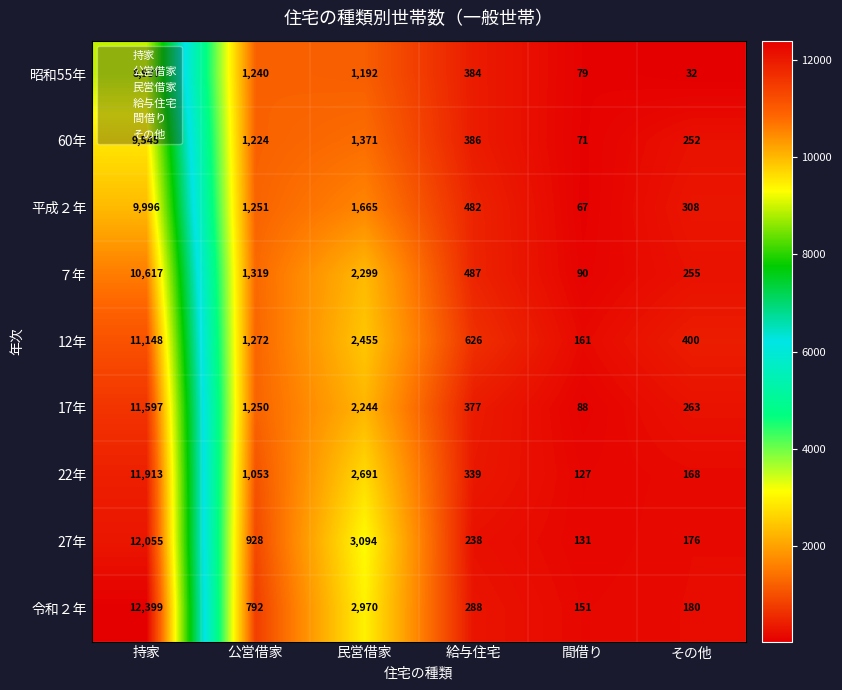

What is the maximum value for 令和２年?

12399